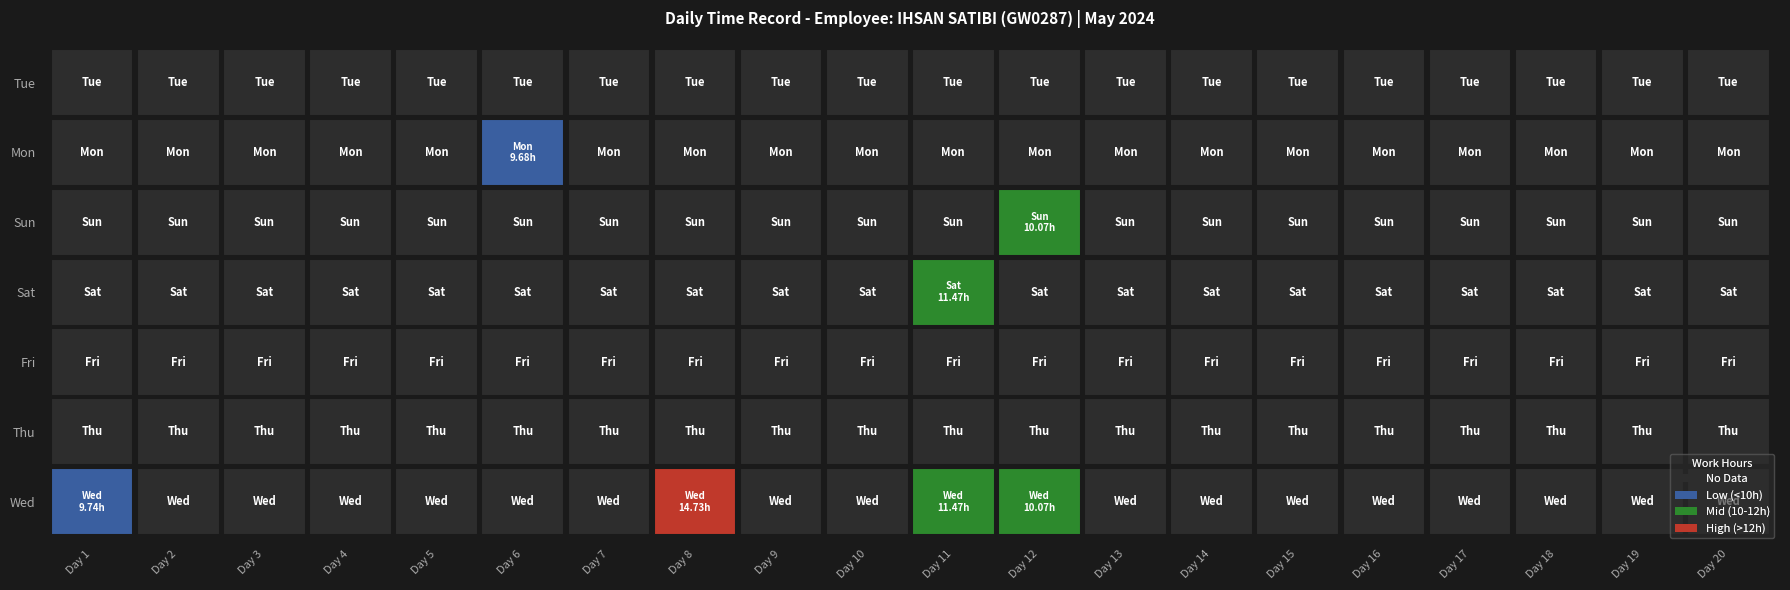

Which series has the largest range (max minus min)?

Wed